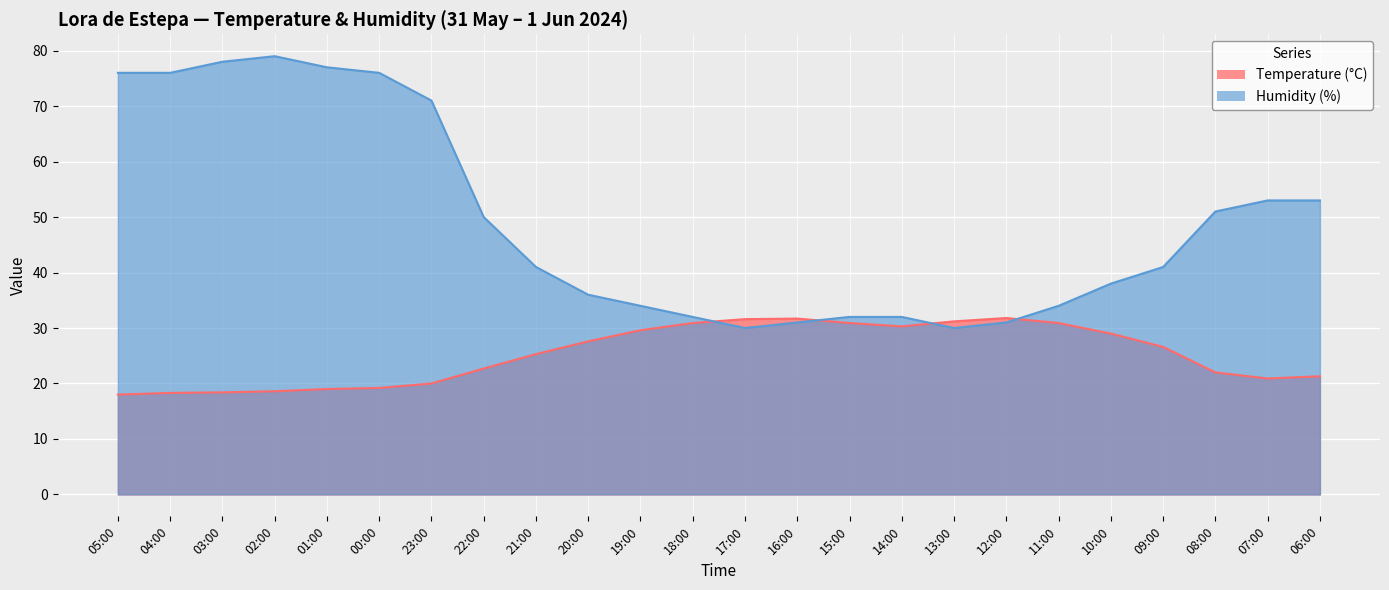

At 17:00, list the series in order from smallest to largest.

Humidity (%), Temperature (°C)